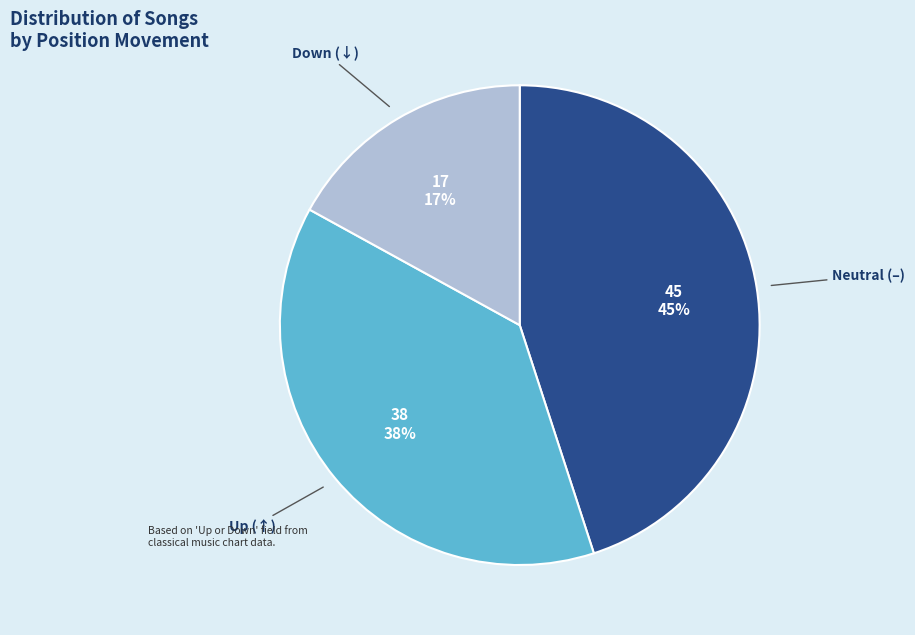

To the nearest percent, what is the average slice percentage?

33%